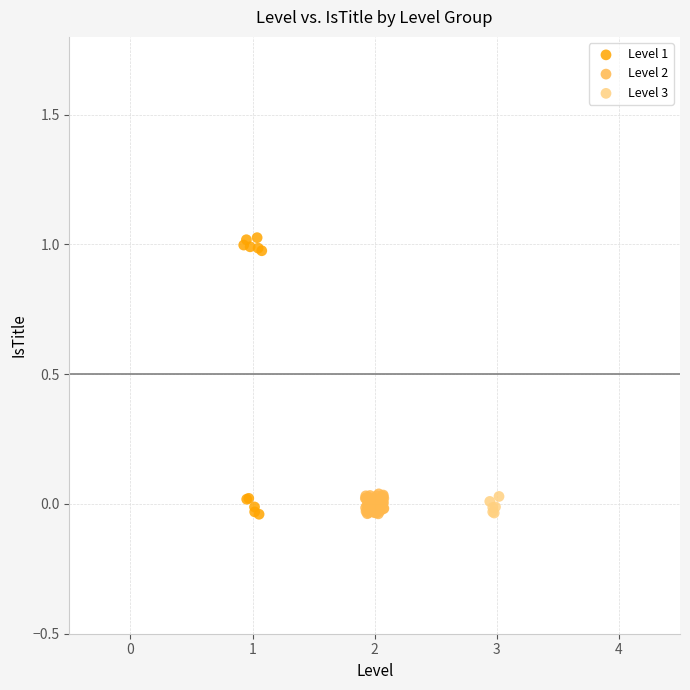

Which series has the largest Y range (max minus min)?

Level 1